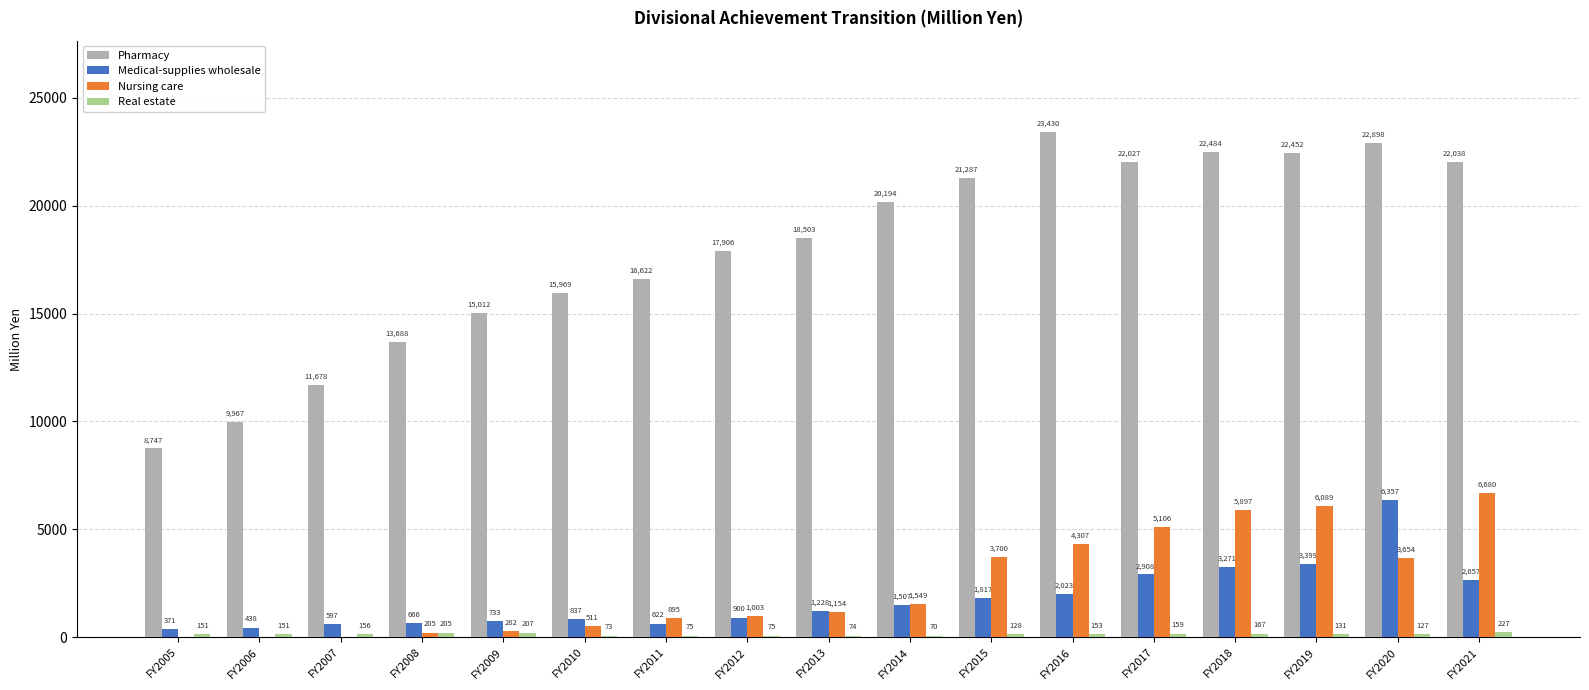

Is the value of Medical-supplies wholesale at FY2012 greater than the value of Nursing care at FY2013?

No